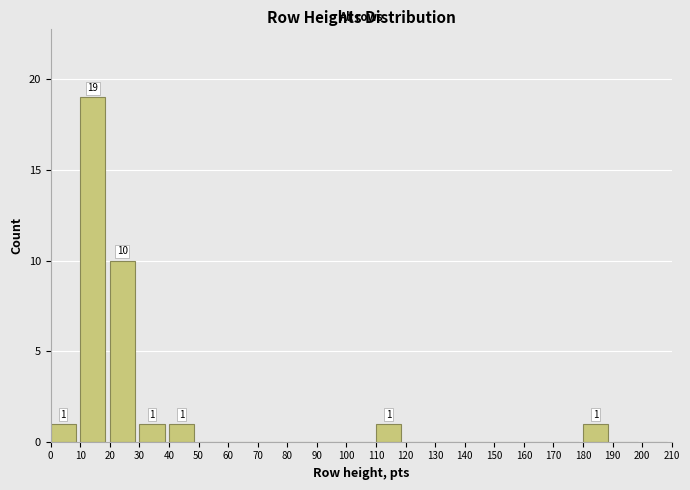

Over which range of the x-axis is the bar tallest?

10 to 20